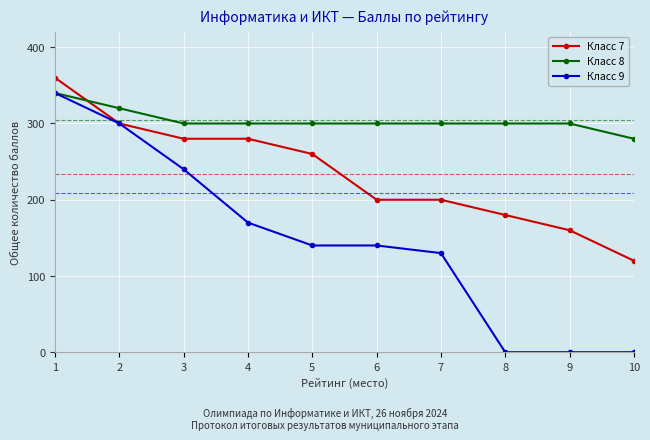

What is the value of the Класс 7 point at the 8th from the left?

180